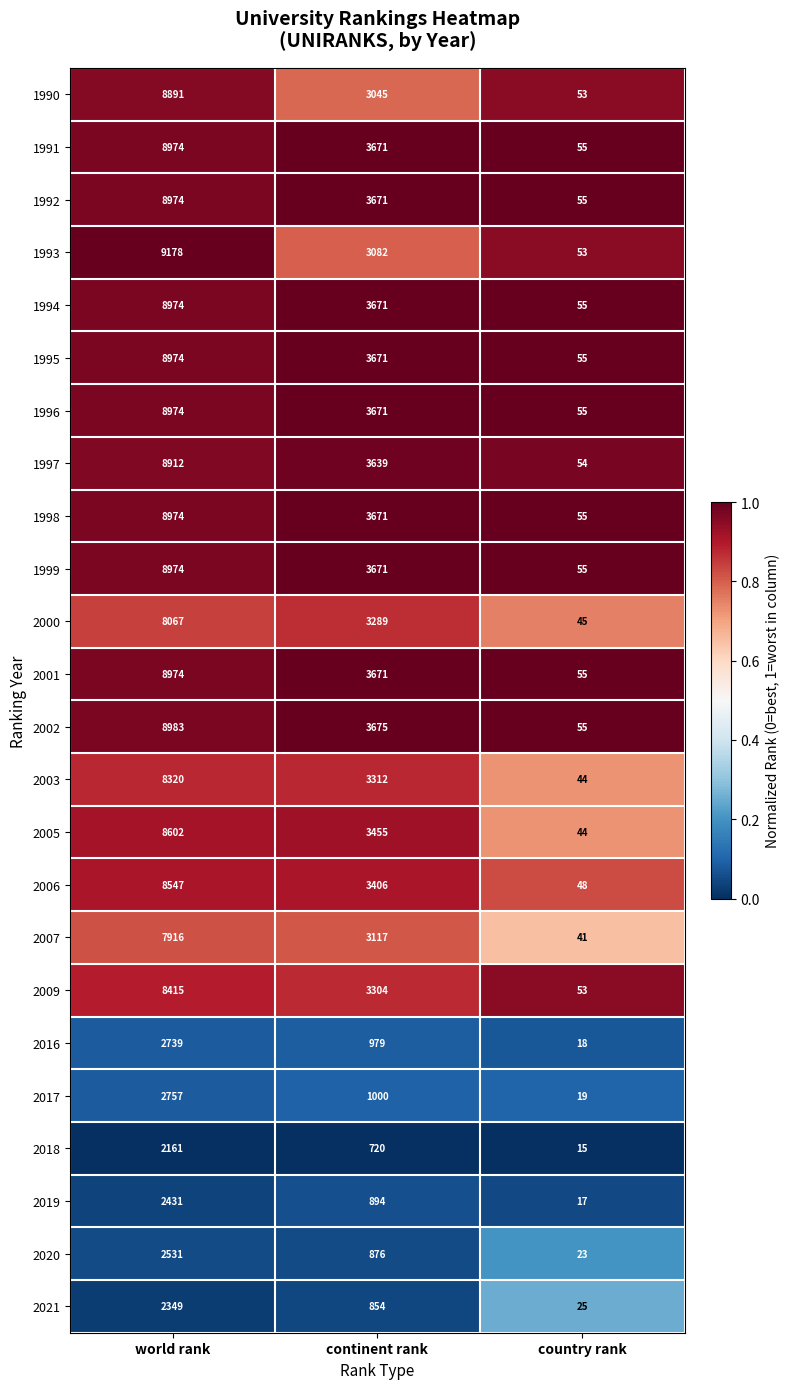

At which category is the sum across all series the highest?

world rank